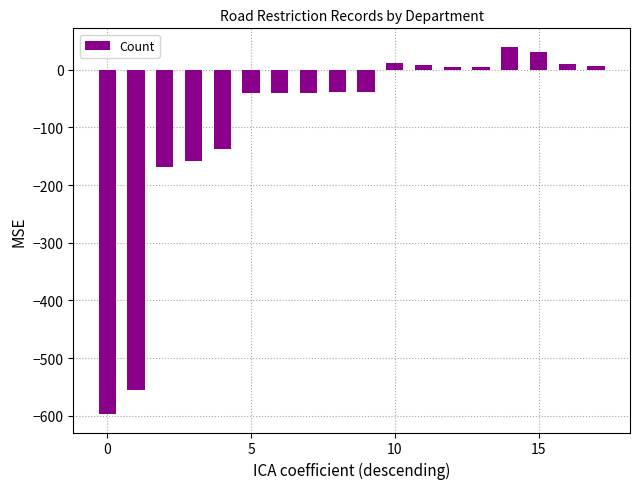

How many values are below zero?

10